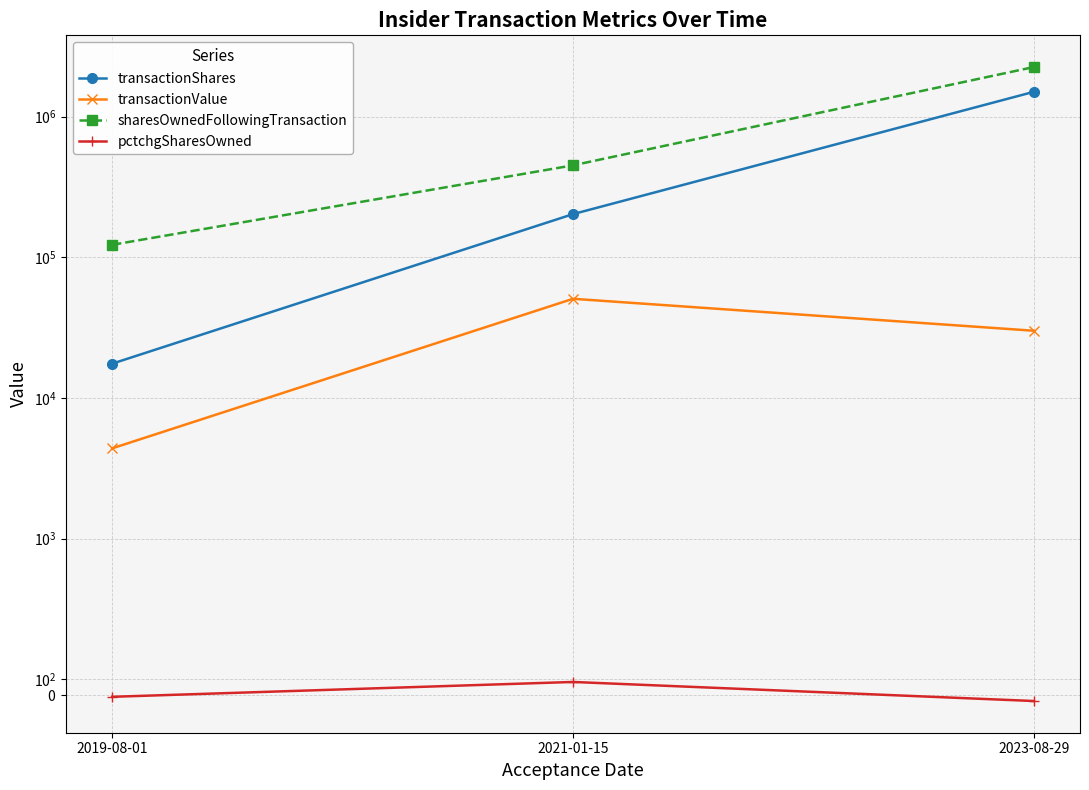

Which category has the lowest value in the pctchgSharesOwned series?

2023-08-29